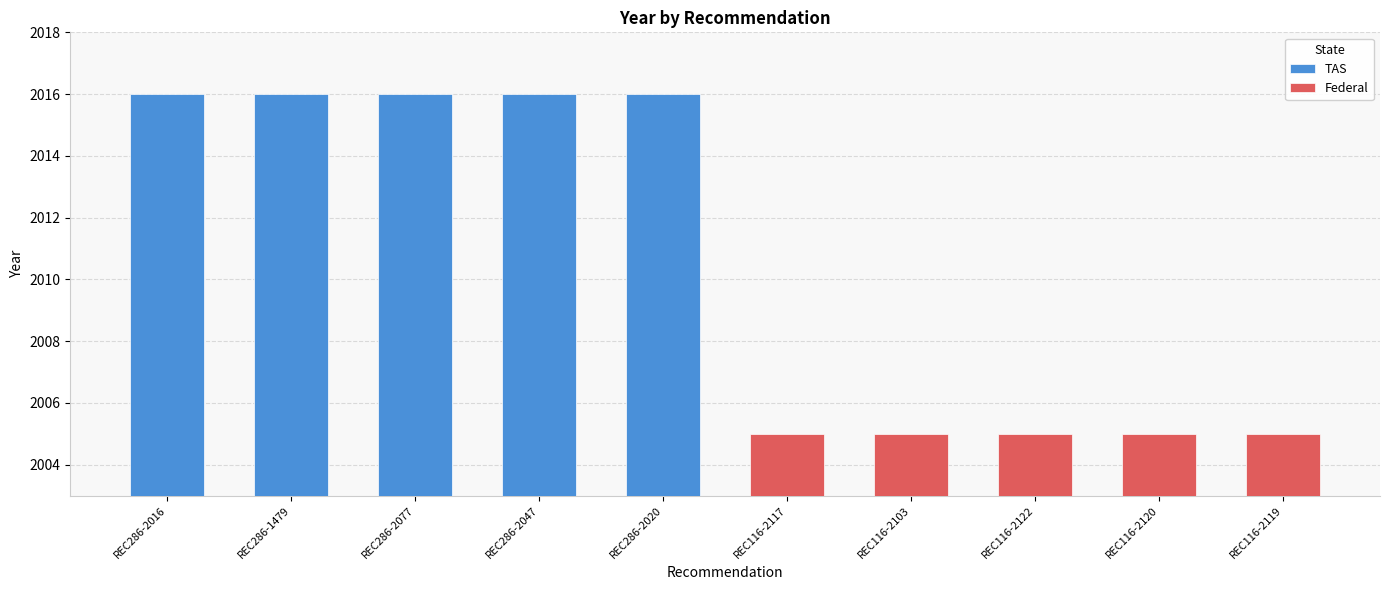

Between REC286-2077 and REC286-2020, which is larger?

REC286-2077